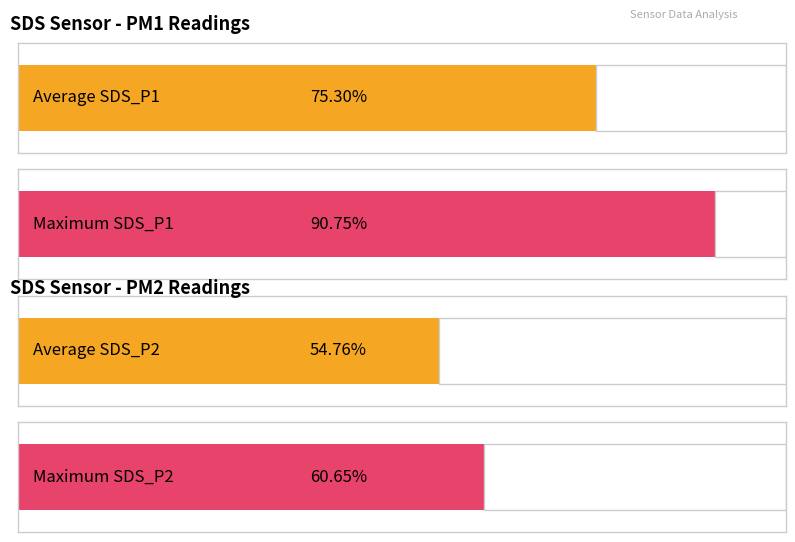

How many series are shown in this chart?

2